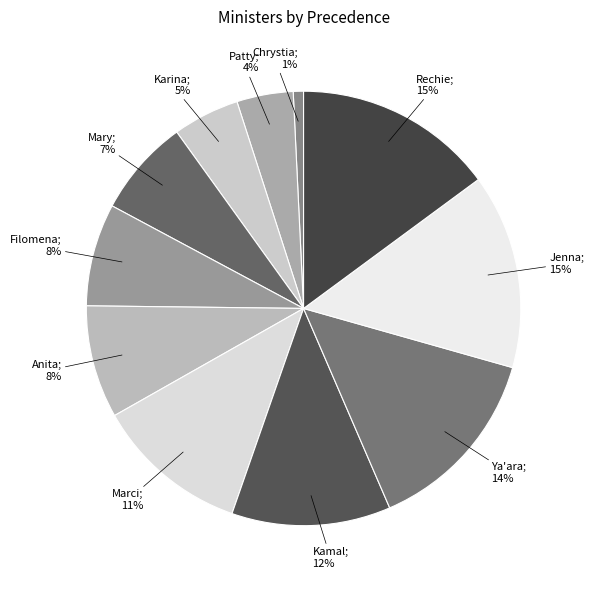

Count the number of slices in the pie.

11